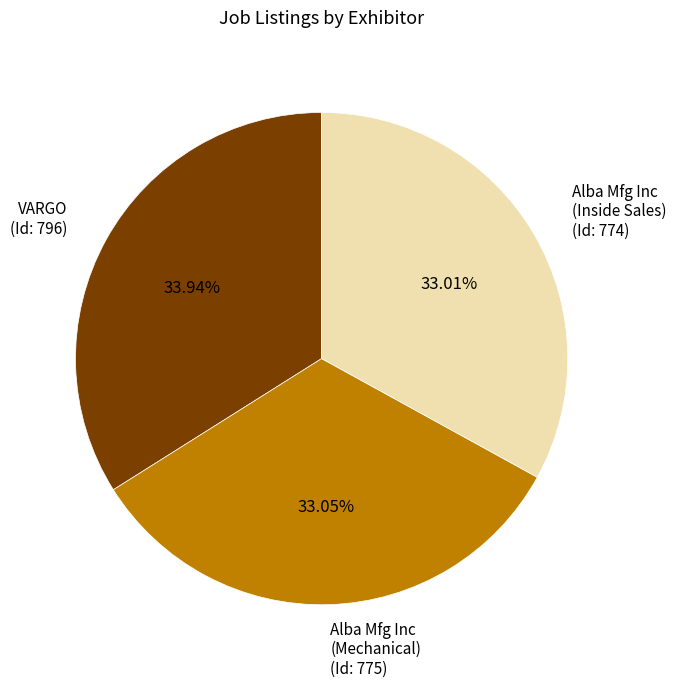

Does any single category account for the majority?

No